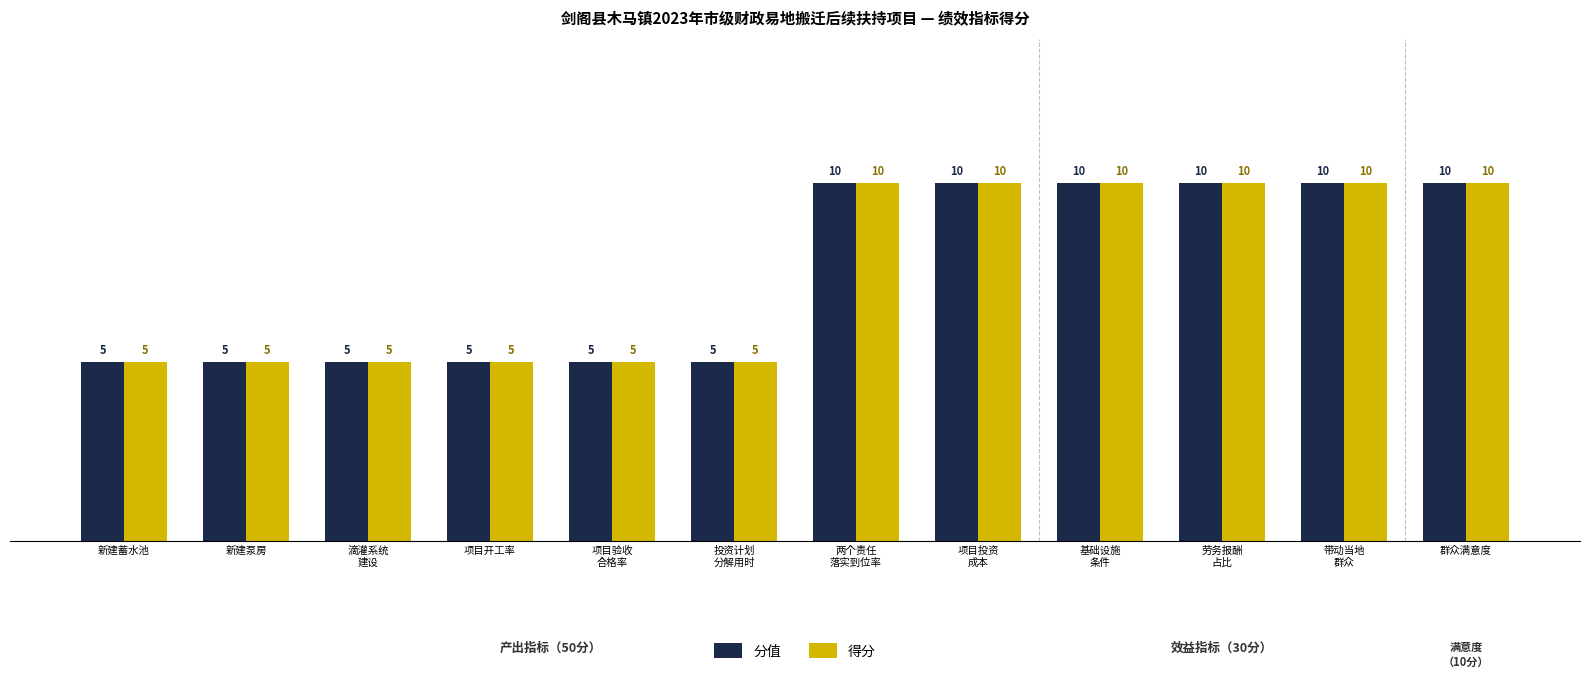

What is the value of the 分值 bar at the 7th from the left?

10